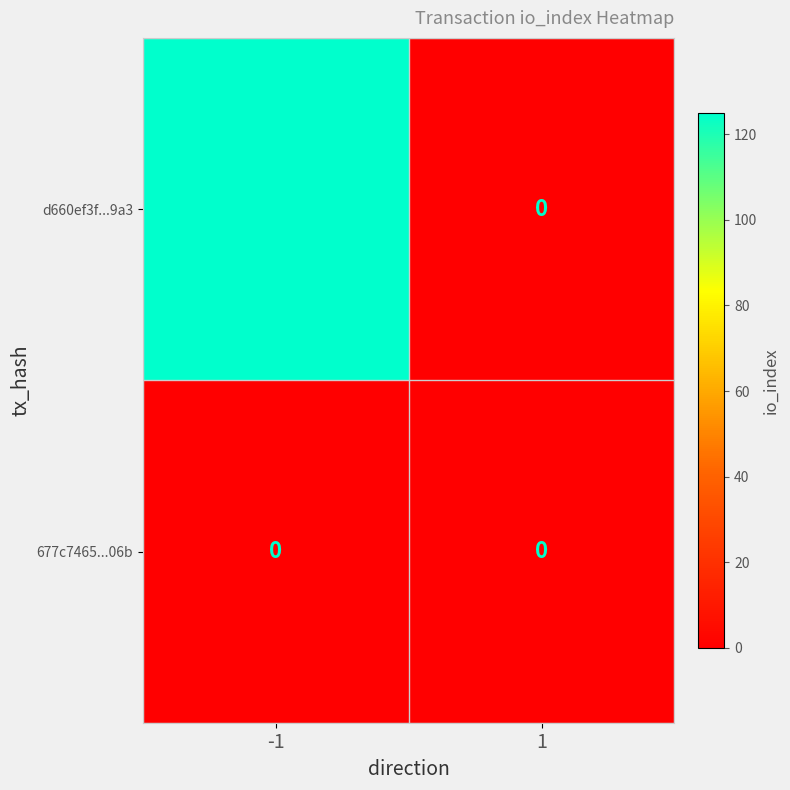

List the series in order of their peak value, highest first.

d660ef3f...9a3, 677c7465...06b